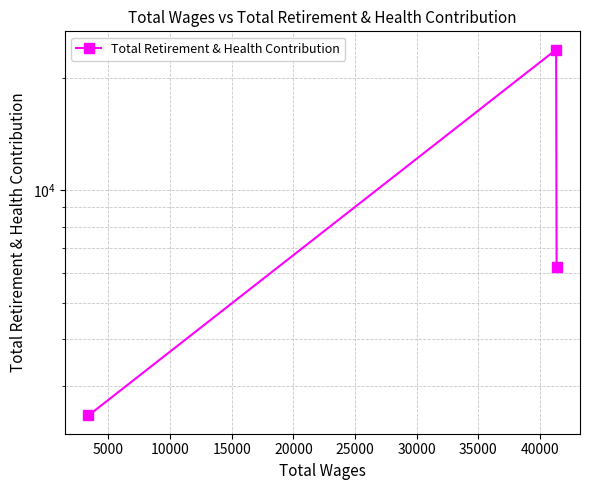

Reading right to left, transcribe all the data shown in this chart.

6251	23761	2502